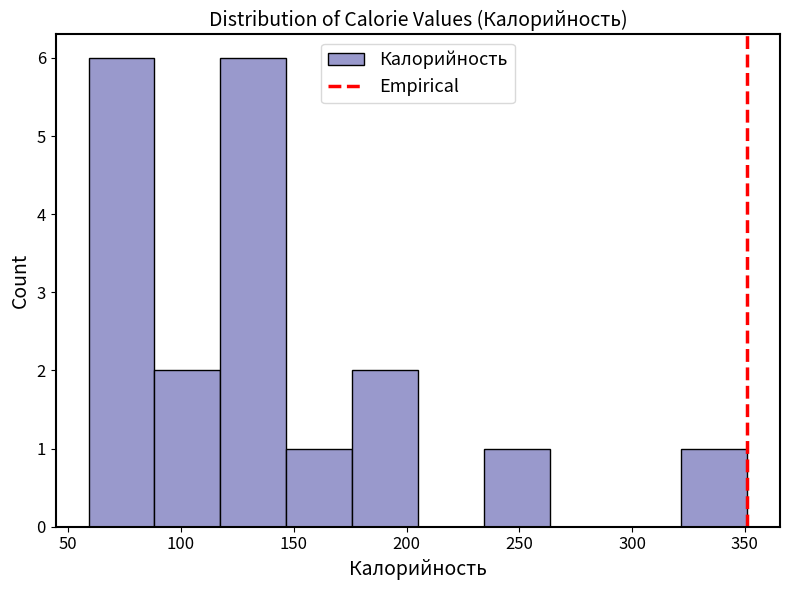

Reading left to right, list every bar in this chart as the range it spans on the x-axis followed by its height. Neither the bar edges nor the heights are printed on the chart, so give them approximately, as read against the axes.

60 to 90: 6
90 to 115: 2
115 to 145: 6
145 to 175: 1
175 to 205: 2
205 to 235: 0
235 to 265: 1
265 to 295: 0
295 to 320: 0
320 to 350: 1